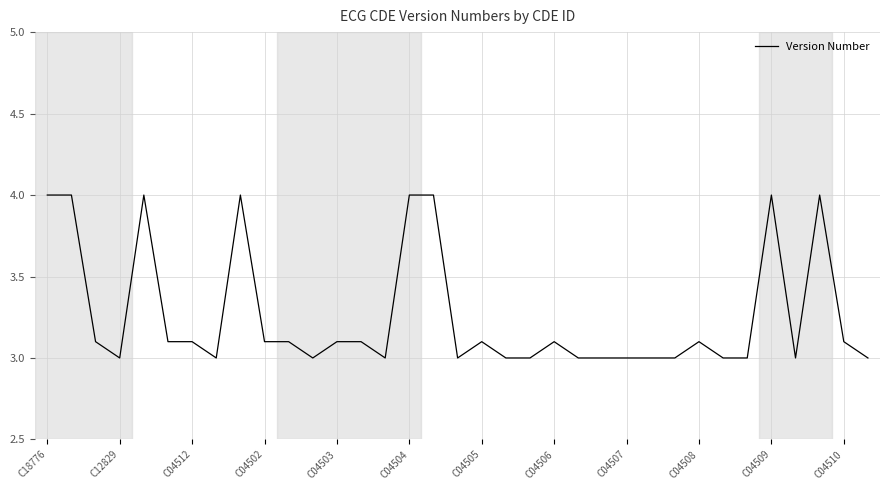

What is the smallest value displayed?

3.0